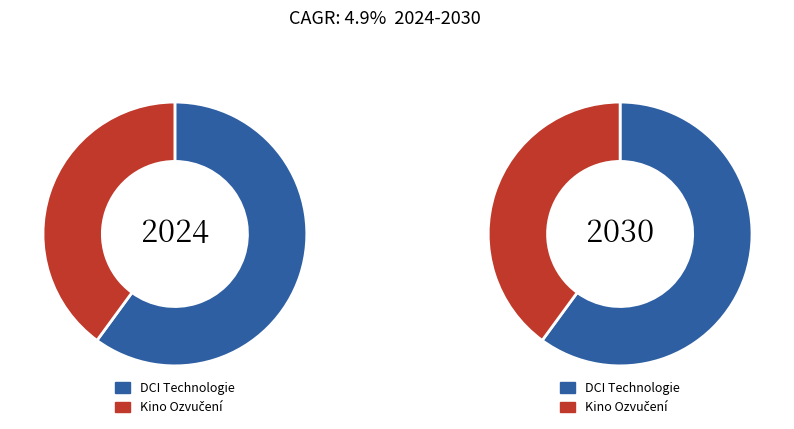

Count the number of slices in the pie.

2